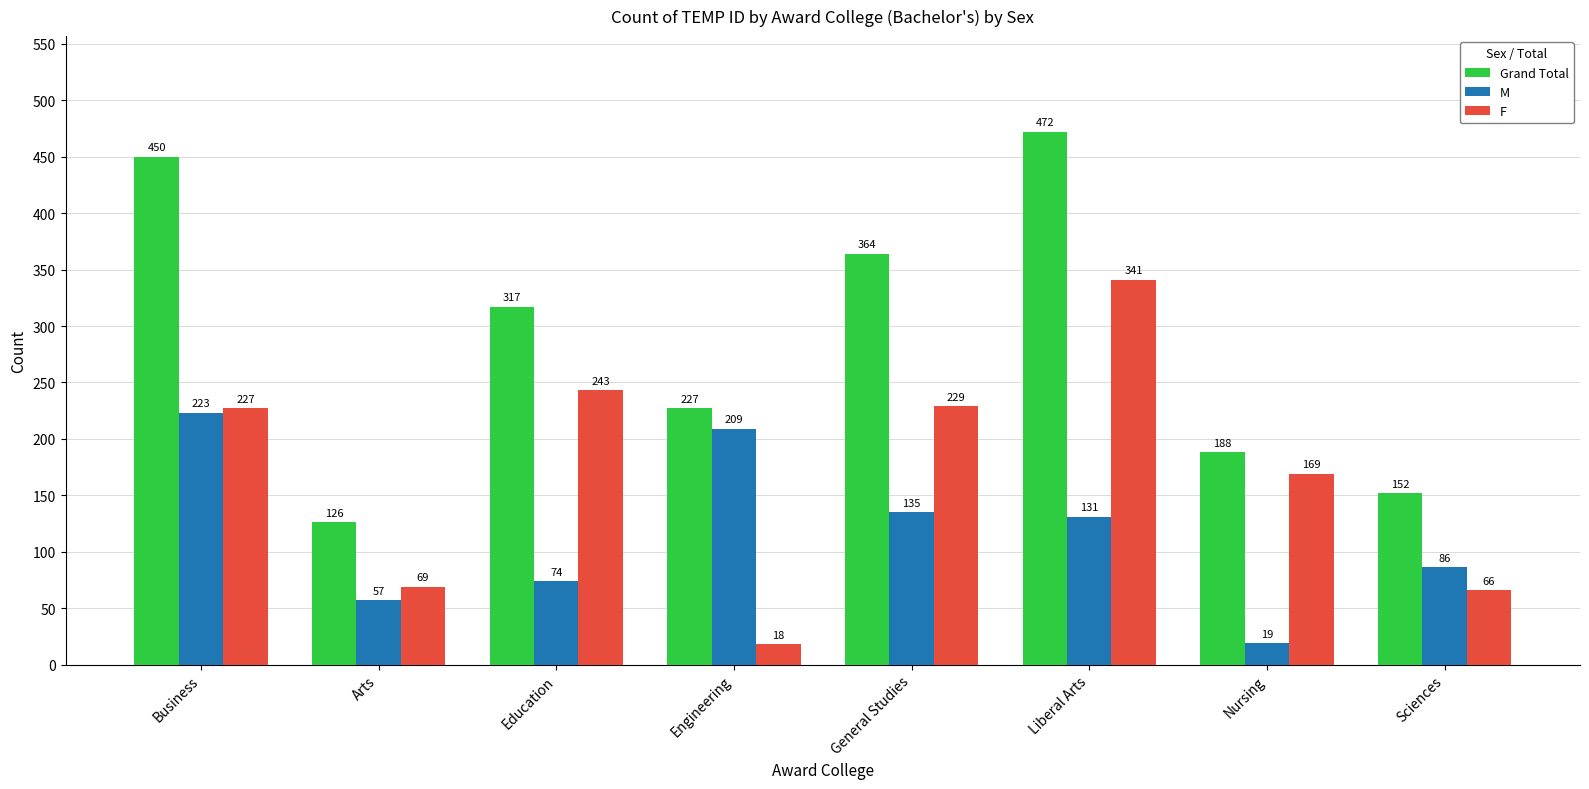

What is the difference between the maximum and minimum values in the F series?

323